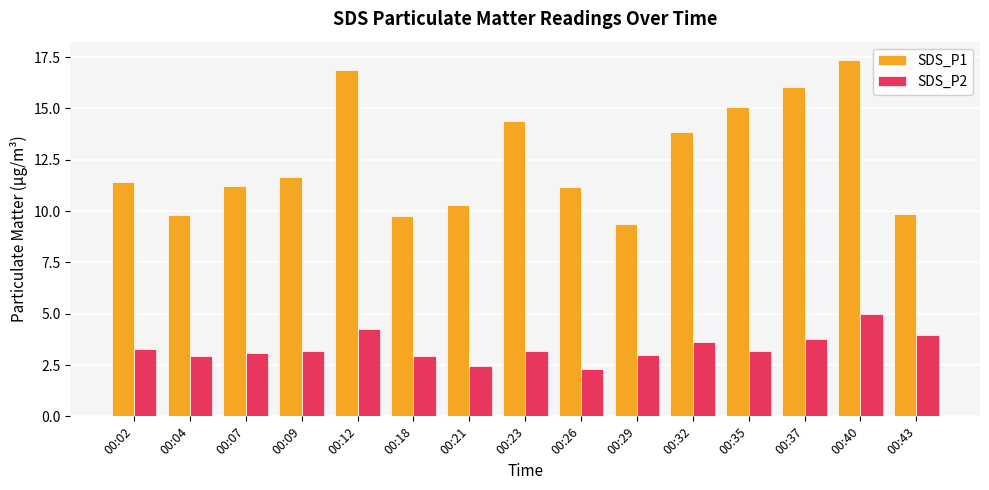

List the series in order of their peak value, lowest first.

SDS_P2, SDS_P1